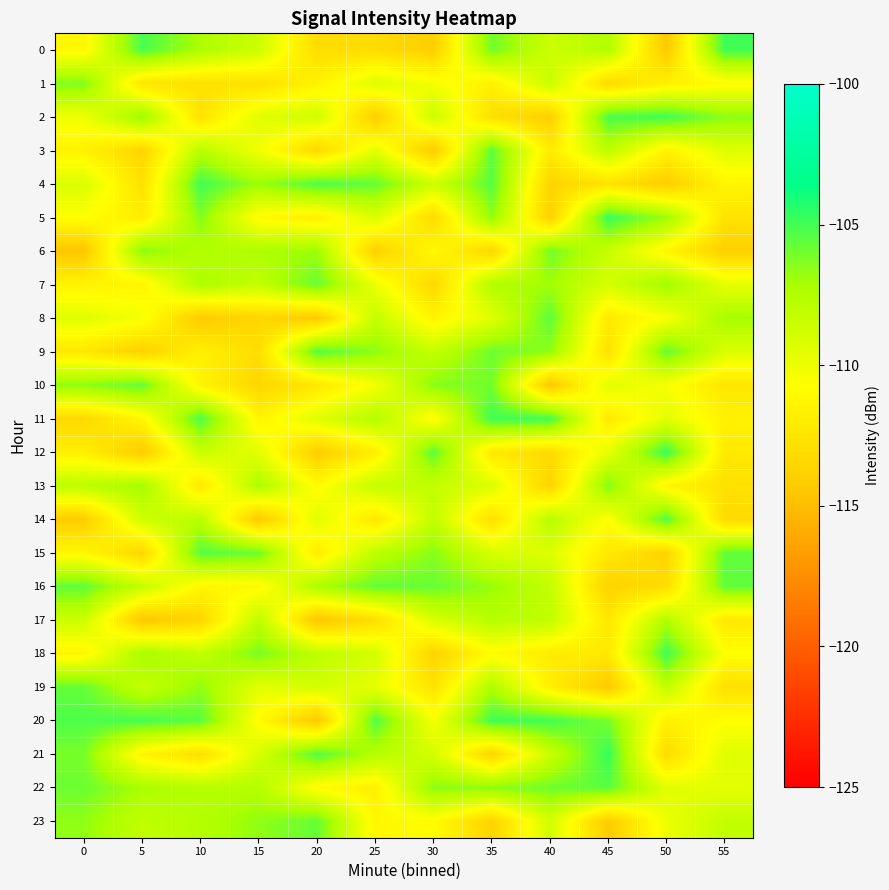

Reading left to right, list all the values displayed in this chart.

0: 0=-111.2	5=-105.1	10=-107.3	15=-108.6	20=-113.1	25=-113.1	30=-114.0	35=-106.0	40=-108.6	45=-107.5	50=-114.4	55=-104.9
1: 0=-106.3	5=-112.5	10=-112.8	15=-112.8	20=-111.6	25=-109.4	30=-110.3	35=-111.7	40=-108.5	45=-113.2	50=-111.7	55=-111.0
2: 0=-110.1	5=-106.8	10=-112.6	15=-109.5	20=-108.7	25=-114.2	30=-108.5	35=-112.9	40=-114.0	45=-105.1	50=-105.0	55=-106.5
3: 0=-111.6	5=-113.6	10=-107.8	15=-110.2	20=-113.4	25=-109.7	30=-114.3	35=-105.5	40=-112.0	45=-108.0	50=-111.5	55=-109.4
4: 0=-109.2	5=-112.8	10=-104.9	15=-106.9	20=-105.2	25=-105.7	30=-108.6	35=-105.4	40=-113.7	45=-112.7	50=-114.2	55=-111.4
5: 0=-110.7	5=-111.9	10=-106.3	15=-111.1	20=-111.8	25=-109.2	30=-113.2	35=-106.6	40=-113.9	45=-104.8	50=-106.9	55=-112.6
6: 0=-114.6	5=-106.5	10=-107.6	15=-107.3	20=-106.9	25=-113.9	30=-111.0	35=-113.5	40=-106.0	45=-108.4	50=-111.3	55=-114.0
7: 0=-111.5	5=-111.4	10=-107.3	15=-108.2	20=-105.7	25=-109.9	30=-113.4	35=-107.5	40=-107.0	45=-109.0	50=-106.9	55=-109.7
8: 0=-109.4	5=-110.3	10=-114.4	15=-113.5	20=-114.3	25=-108.3	30=-111.5	35=-109.5	40=-105.5	45=-112.1	50=-110.5	55=-107.1
9: 0=-112.3	5=-113.9	10=-111.7	15=-113.0	20=-105.3	25=-106.5	30=-108.3	35=-105.9	40=-106.6	45=-112.8	50=-105.7	55=-109.2
10: 0=-106.5	5=-105.7	10=-111.4	15=-113.5	20=-112.3	25=-110.3	30=-106.4	35=-106.0	40=-114.6	45=-109.5	50=-110.4	55=-112.4
11: 0=-113.4	5=-111.2	10=-105.2	15=-111.4	20=-109.4	25=-107.6	30=-111.0	35=-104.9	40=-105.0	45=-112.1	50=-109.6	55=-111.6
12: 0=-111.8	5=-114.3	10=-108.5	15=-109.6	20=-114.1	25=-111.8	30=-105.5	35=-112.2	40=-113.2	45=-109.7	50=-104.8	55=-112.2
13: 0=-107.9	5=-107.0	10=-112.2	15=-107.3	20=-110.9	25=-108.3	30=-108.3	35=-109.3	40=-113.7	45=-106.3	50=-111.4	55=-112.8
14: 0=-114.2	5=-108.7	10=-107.8	15=-114.5	20=-109.5	25=-112.4	30=-108.2	35=-112.9	40=-107.7	45=-110.8	50=-105.3	55=-113.2
15: 0=-111.2	5=-113.5	10=-105.4	15=-105.8	20=-112.0	25=-108.0	30=-106.4	35=-109.1	40=-109.3	45=-112.2	50=-113.7	55=-105.6
16: 0=-105.6	5=-108.3	10=-111.2	15=-111.1	20=-107.4	25=-105.6	30=-105.7	35=-106.8	40=-108.2	45=-113.8	50=-113.0	55=-105.6
17: 0=-108.6	5=-114.5	10=-113.6	15=-108.0	20=-114.6	25=-113.0	30=-109.1	35=-107.7	40=-108.1	45=-112.4	50=-107.5	55=-112.2
18: 0=-111.4	5=-107.2	10=-108.1	15=-106.1	20=-108.0	25=-108.9	30=-113.7	35=-110.9	40=-112.0	45=-112.2	50=-104.9	55=-110.7
19: 0=-105.7	5=-108.3	10=-106.7	15=-109.6	20=-108.9	25=-109.7	30=-112.7	35=-107.4	40=-111.8	45=-114.4	50=-108.2	55=-112.8
20: 0=-105.2	5=-105.1	10=-105.5	15=-110.9	20=-114.5	25=-105.3	30=-110.3	35=-105.0	40=-105.0	45=-106.1	50=-111.7	55=-110.8
21: 0=-106.1	5=-111.5	10=-112.9	15=-109.1	20=-105.3	25=-107.7	30=-108.9	35=-113.6	40=-108.5	45=-104.7	50=-113.2	55=-109.4
22: 0=-105.8	5=-107.2	10=-107.7	15=-107.6	20=-111.0	25=-111.7	30=-106.5	35=-106.5	40=-105.9	45=-105.5	50=-109.5	55=-109.6
23: 0=-106.6	5=-108.1	10=-107.6	15=-106.7	20=-105.7	25=-111.2	30=-110.9	35=-113.7	40=-108.8	45=-114.3	50=-110.0	55=-108.2